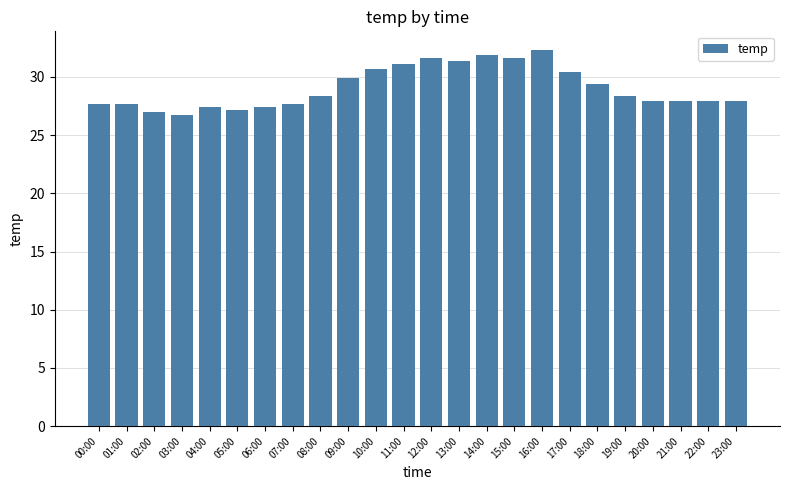

What is the minimum value shown in the chart?

26.7